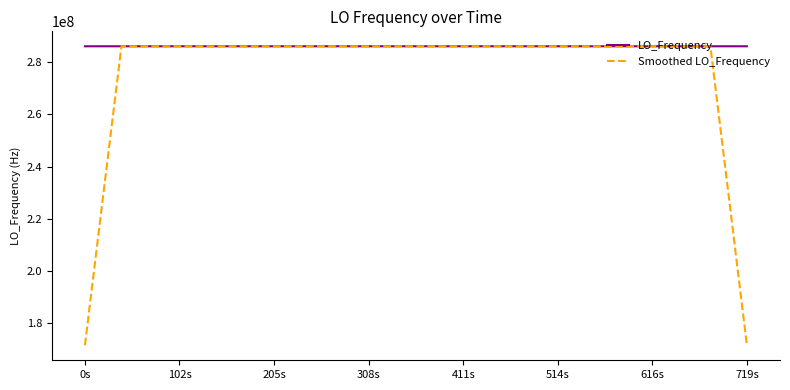

Which series has the widest spread of values?

Smoothed LO_Frequency